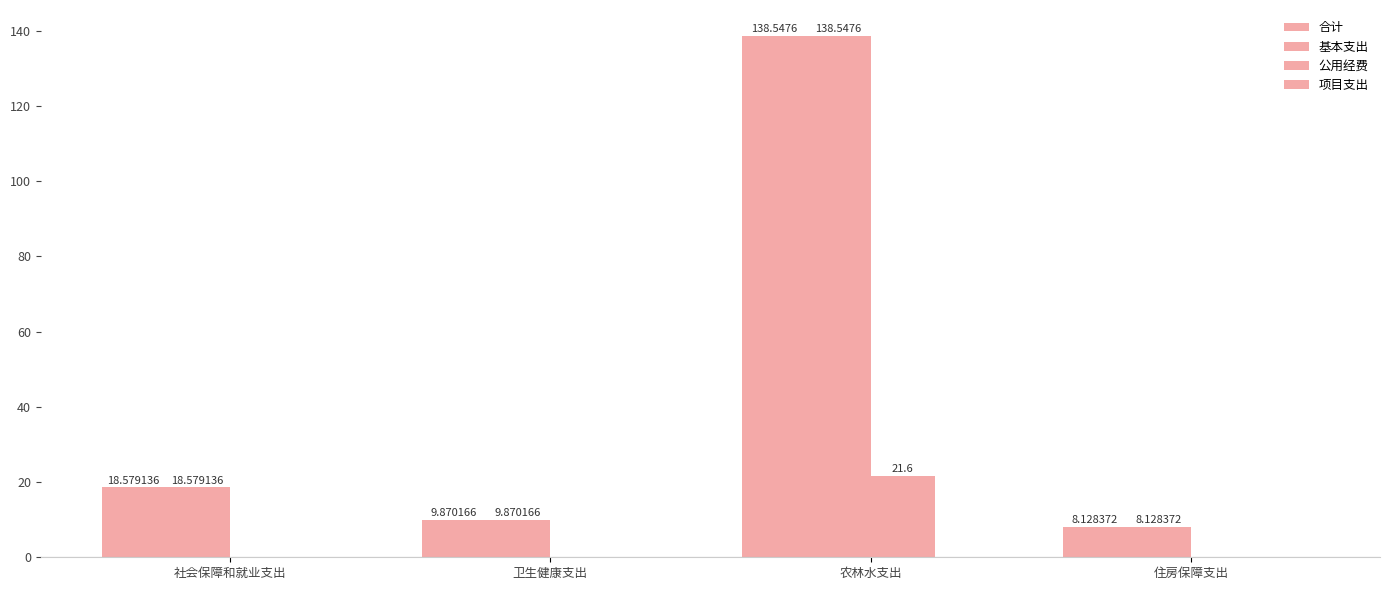

At which label does 基本支出 reach its minimum?

住房保障支出